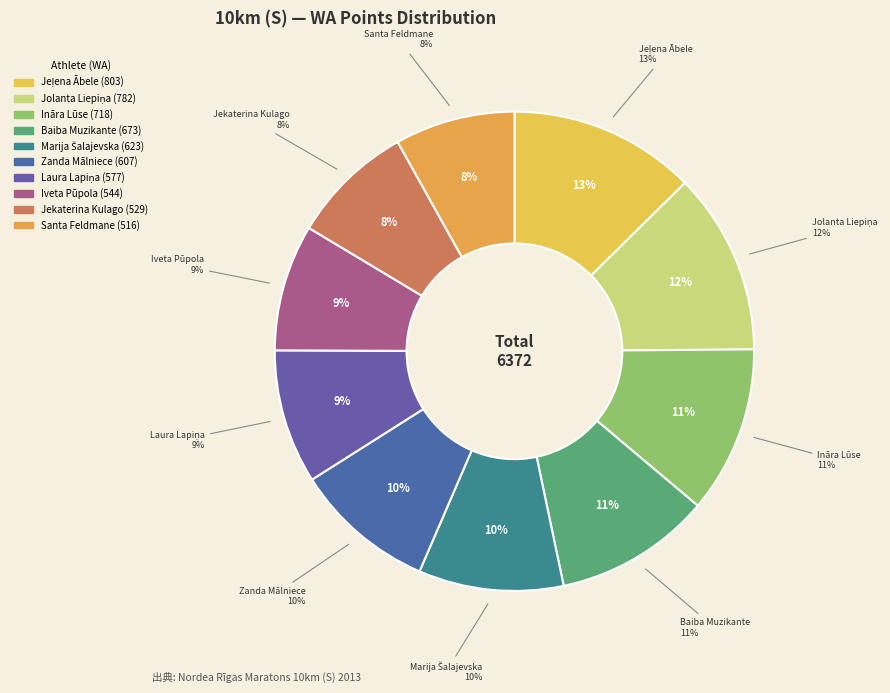

What is the smallest slice in the pie chart?

Santa Feldmane